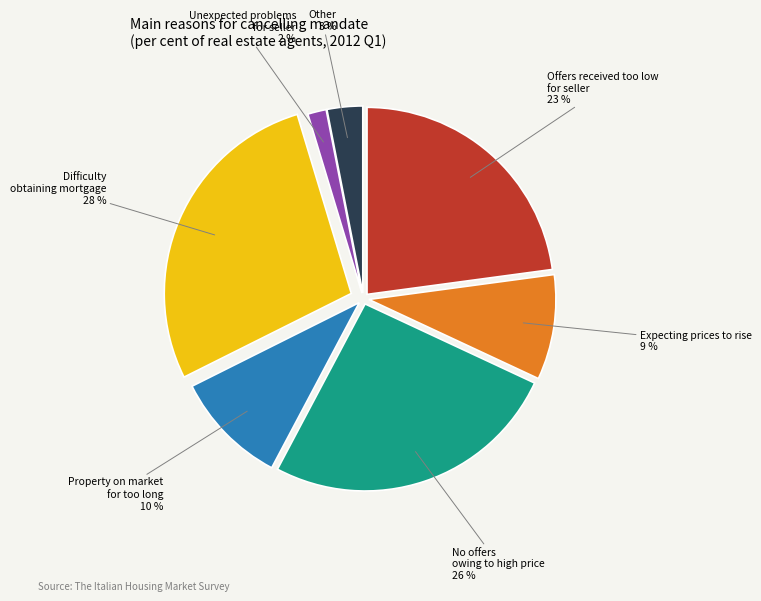

How many slices are in this pie chart?

7